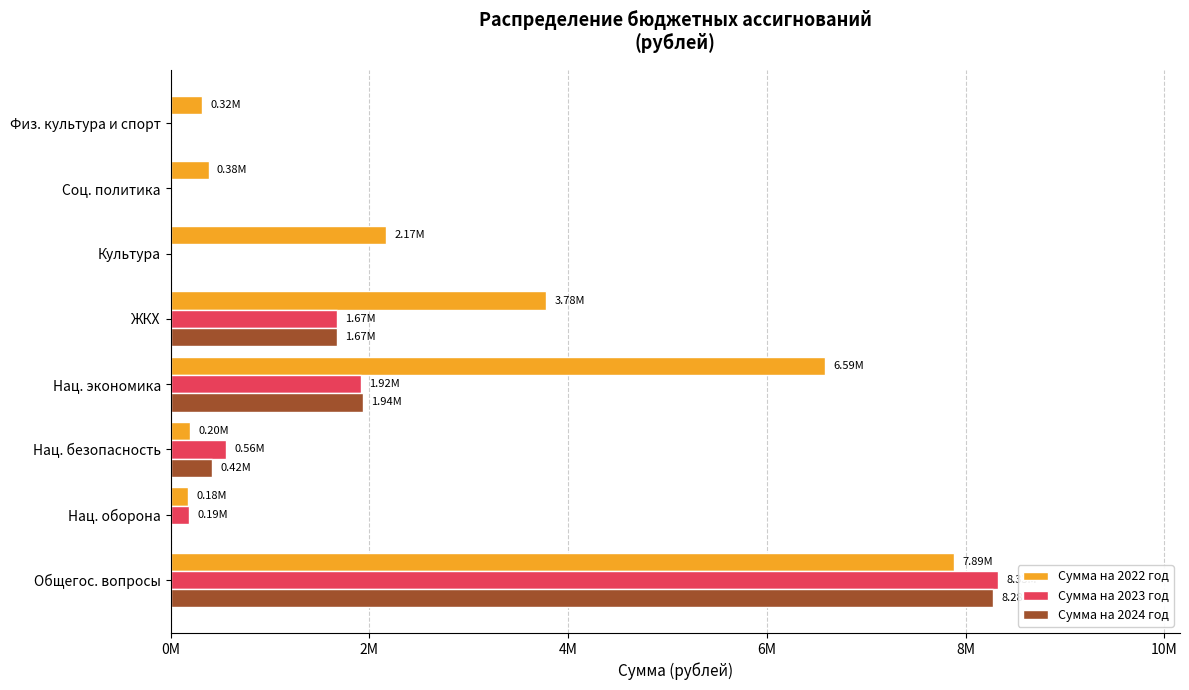

What are all the series names shown in the legend?

Сумма на 2022 год, Сумма на 2023 год, Сумма на 2024 год